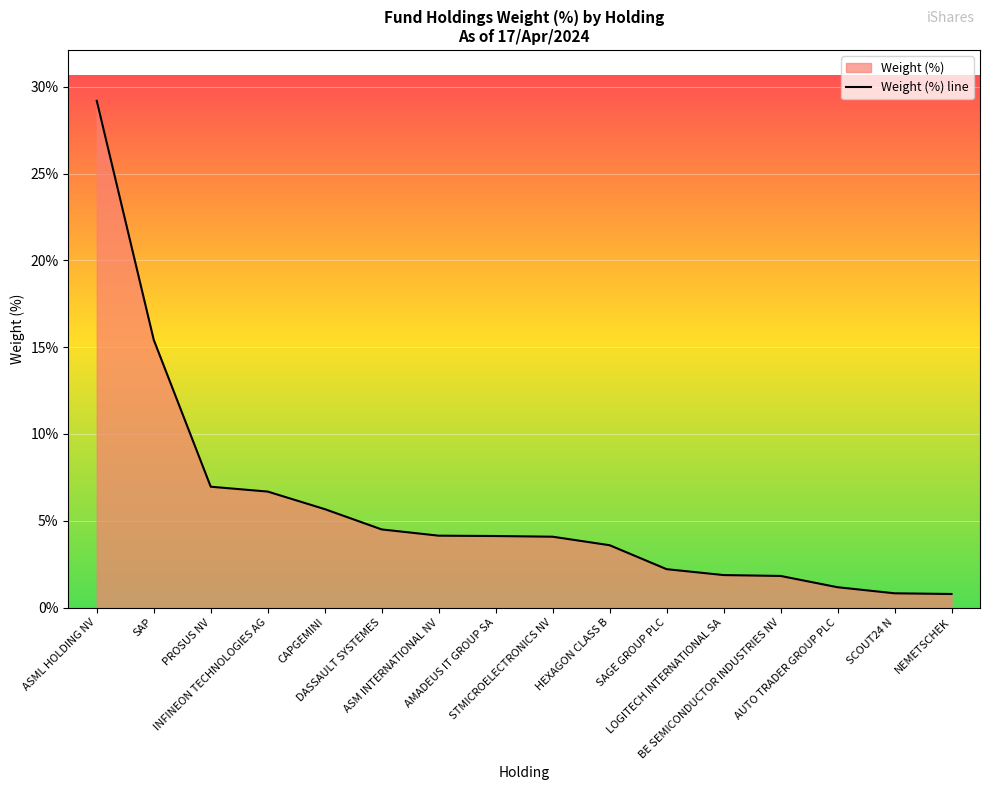

List the labels in order of value, largest first.

ASML HOLDING NV, SAP, PROSUS NV, INFINEON TECHNOLOGIES AG, CAPGEMINI, DASSAULT SYSTEMES, ASM INTERNATIONAL NV, AMADEUS IT GROUP SA, STMICROELECTRONICS NV, HEXAGON CLASS B, SAGE GROUP PLC, LOGITECH INTERNATIONAL SA, BE SEMICONDUCTOR INDUSTRIES NV, AUTO TRADER GROUP PLC, SCOUT24 N, NEMETSCHEK